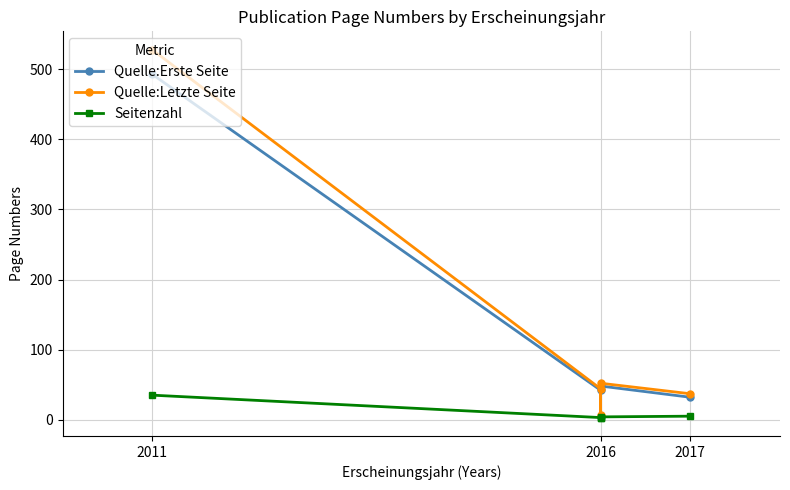

What is the difference between the maximum and minimum values in the Quelle:Erste Seite series?

489